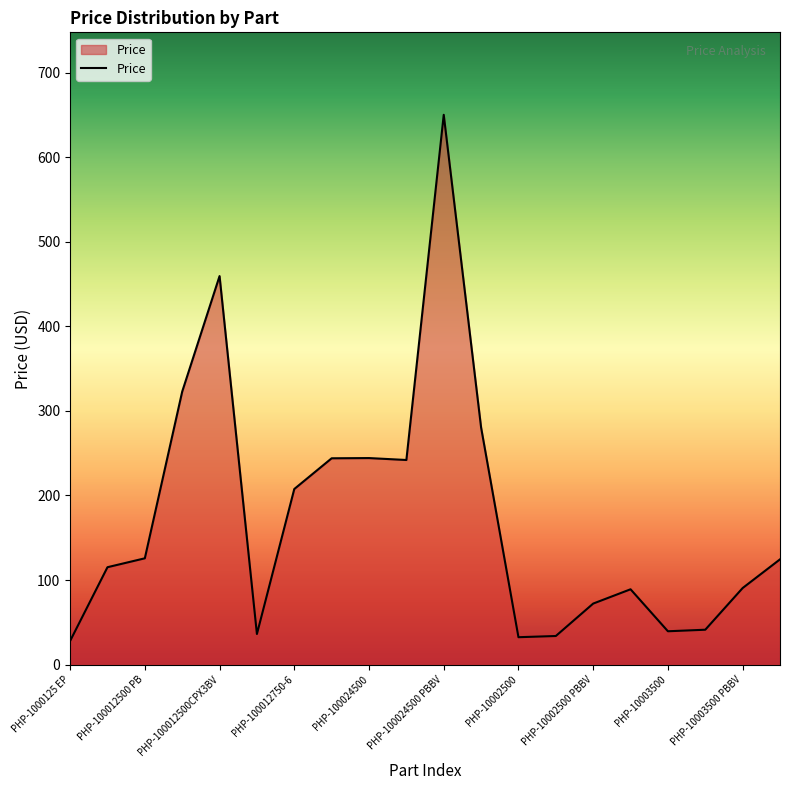

What is the difference between the maximum and minimum values?

622.4